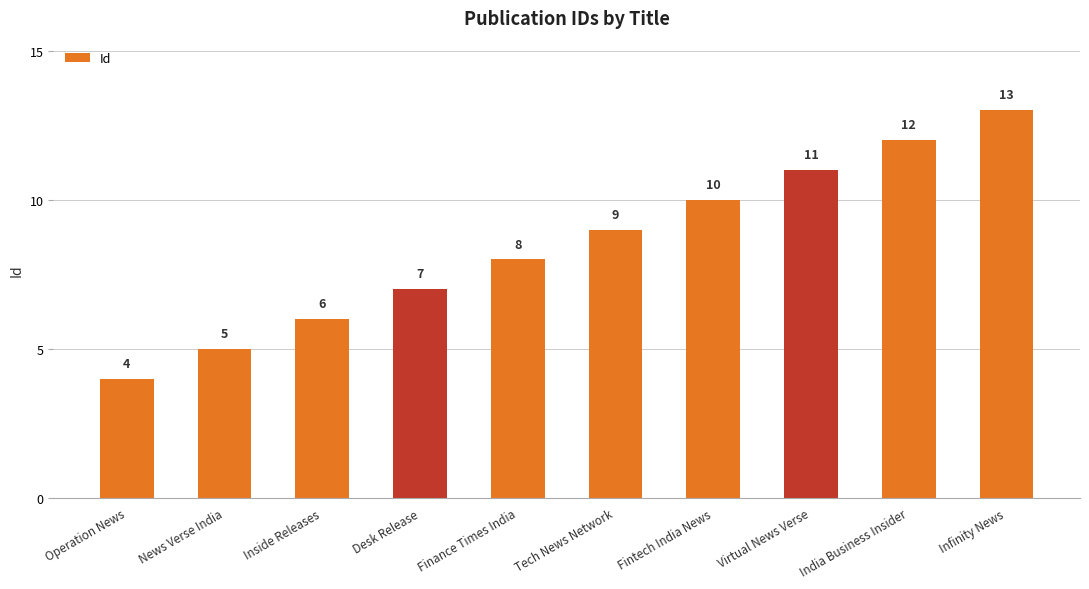

List the labels in order of value, smallest first.

Operation News, News Verse India, Inside Releases, Desk Release, Finance Times India, Tech News Network, Fintech India News, Virtual News Verse, India Business Insider, Infinity News